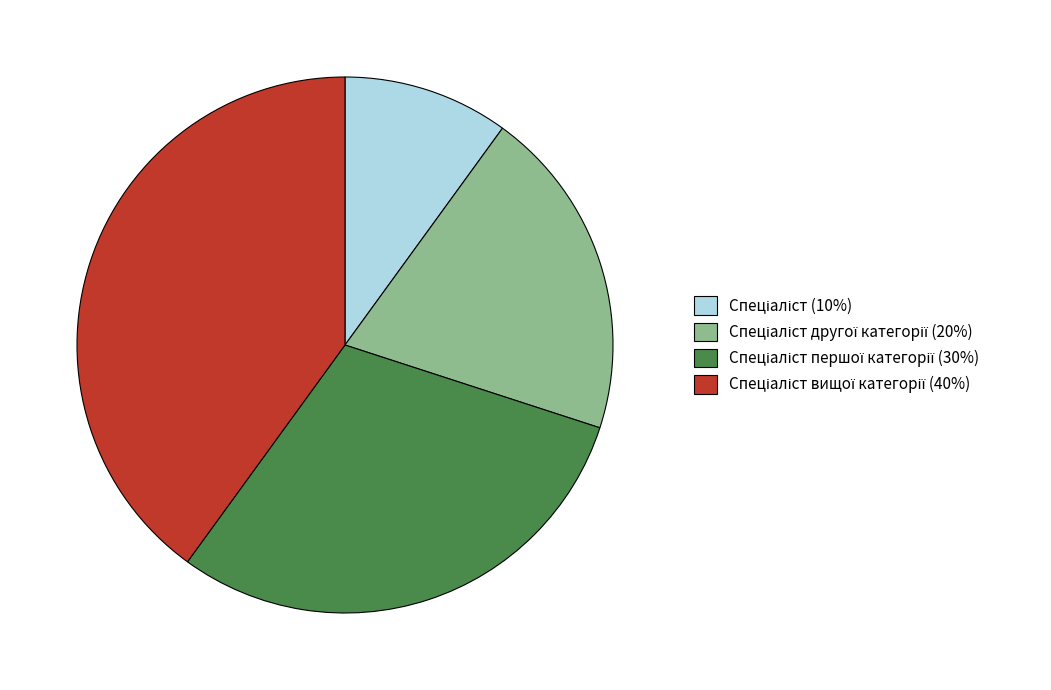

Is there a majority slice in this chart?

No